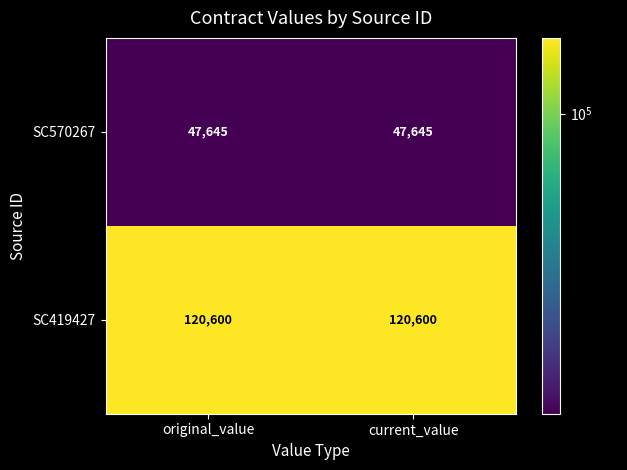

Reading right to left, what are all the values shown in this chart?

SC570267: current_value=47645	original_value=47645
SC419427: current_value=120600	original_value=120600